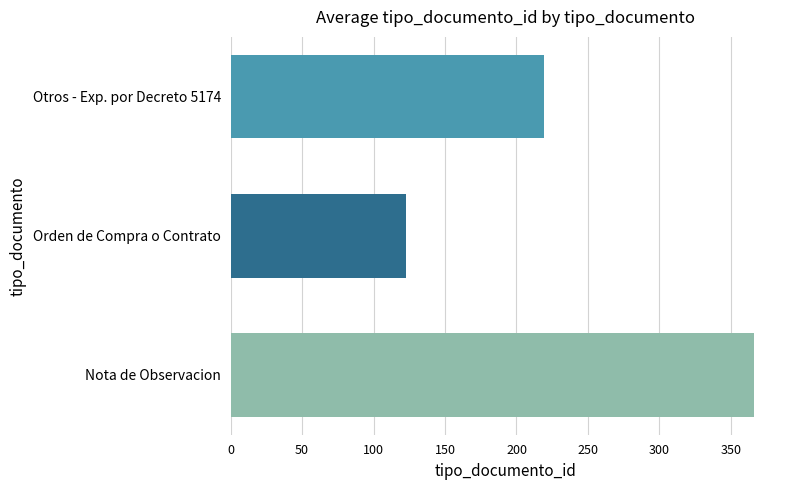

Rank the categories by value from lowest to highest.

Orden de Compra o Contrato, Otros - Exp. por Decreto 5174, Nota de Observacion